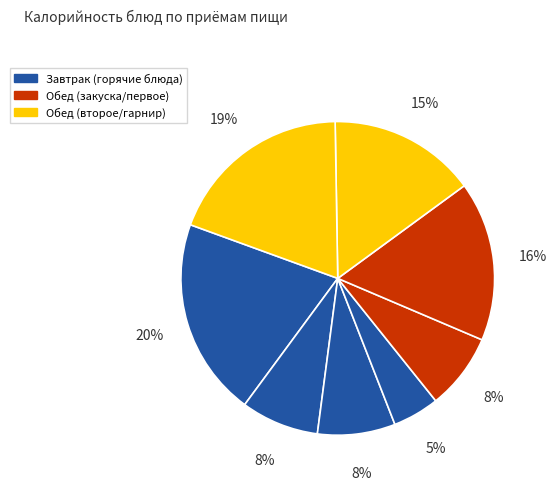

Does any single category account for the majority?

No